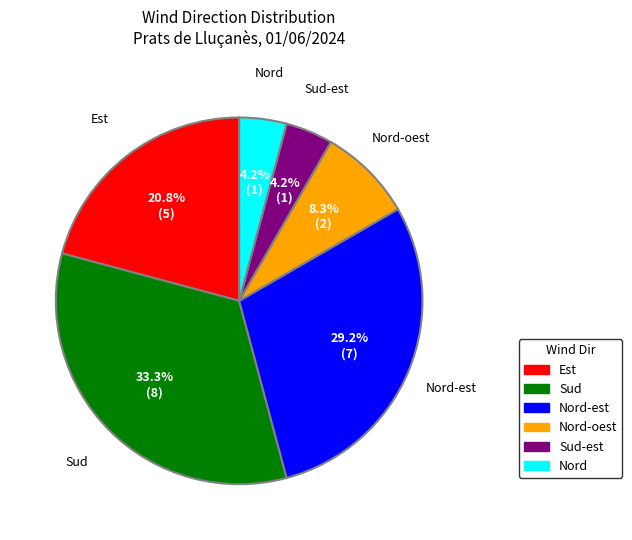

Count the number of slices in the pie.

6